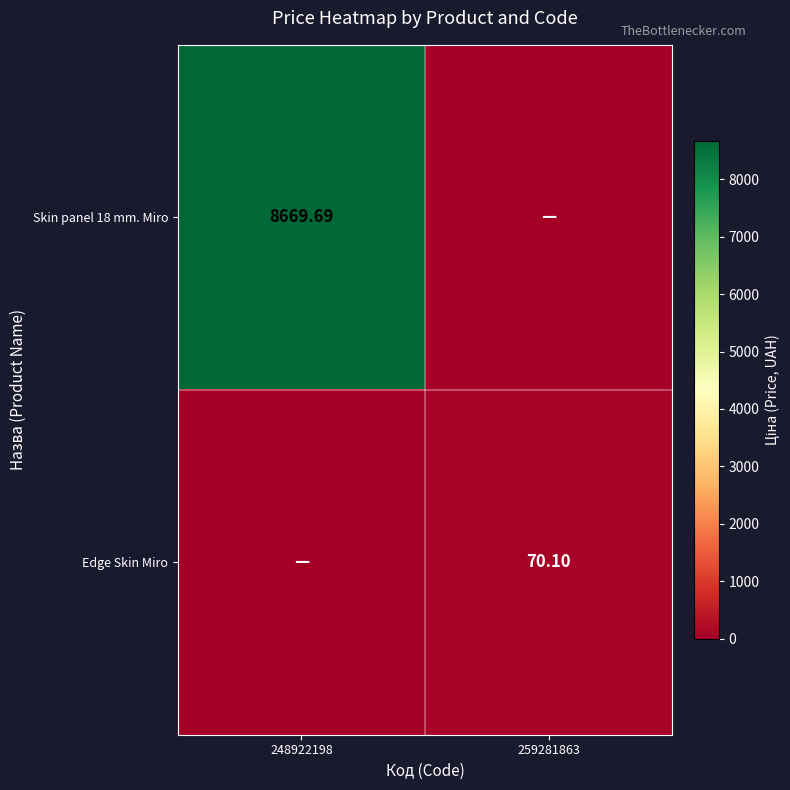

Between 248922198 and 259281863, which is larger?

248922198